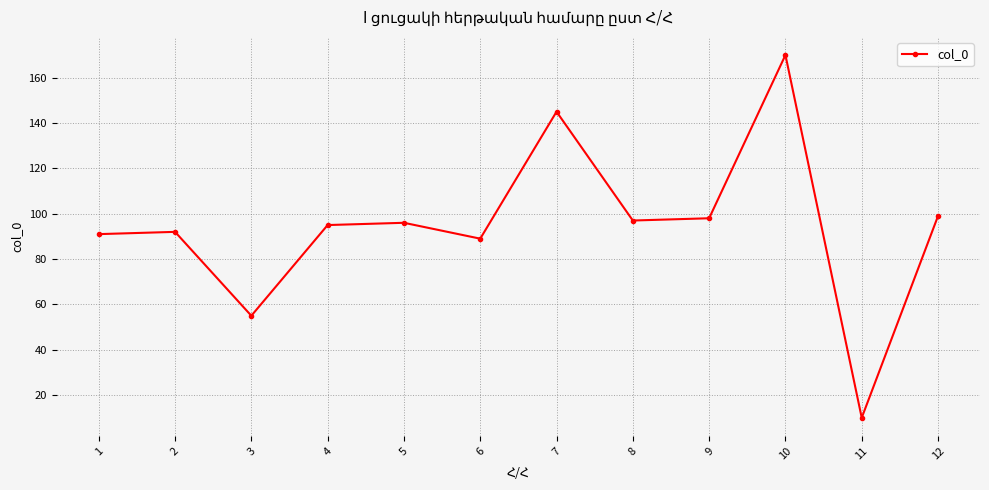

Does the chart have visible grid lines?

Yes